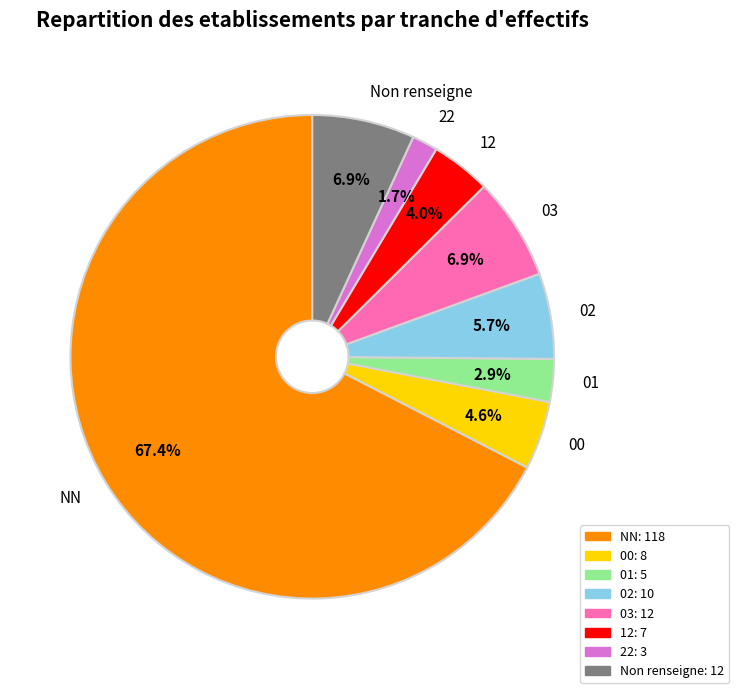

To the nearest percent, what is the combined percentage of 22 and 02?

7%